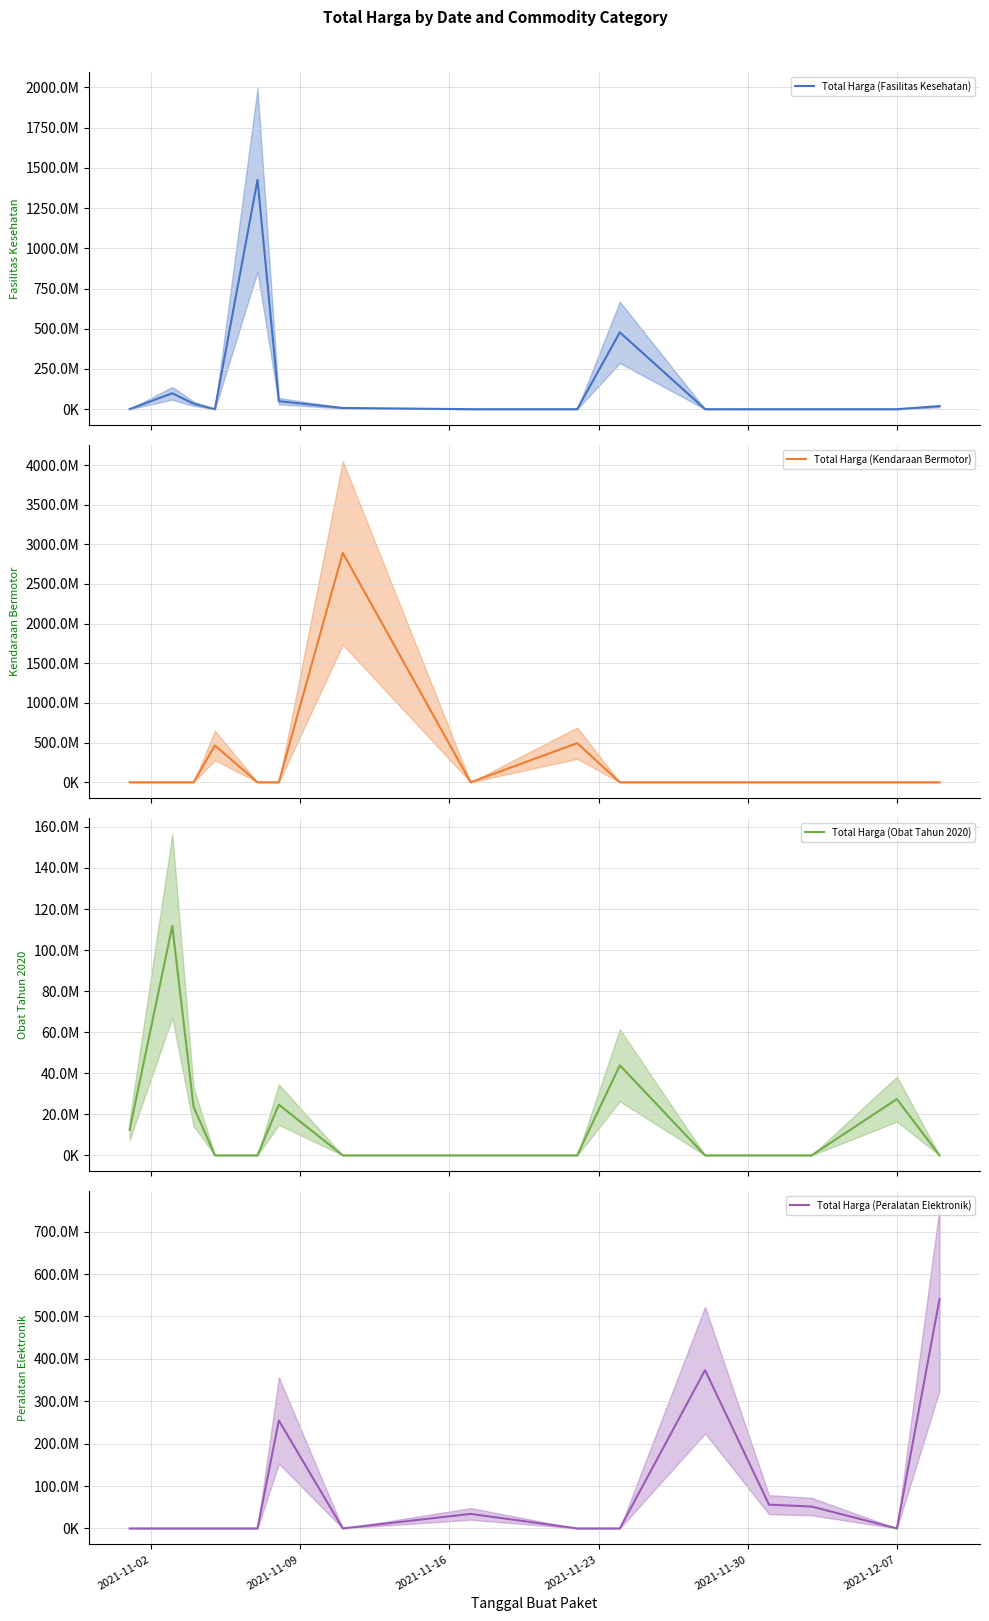

Does the chart display data point markers on the line(s)?

No